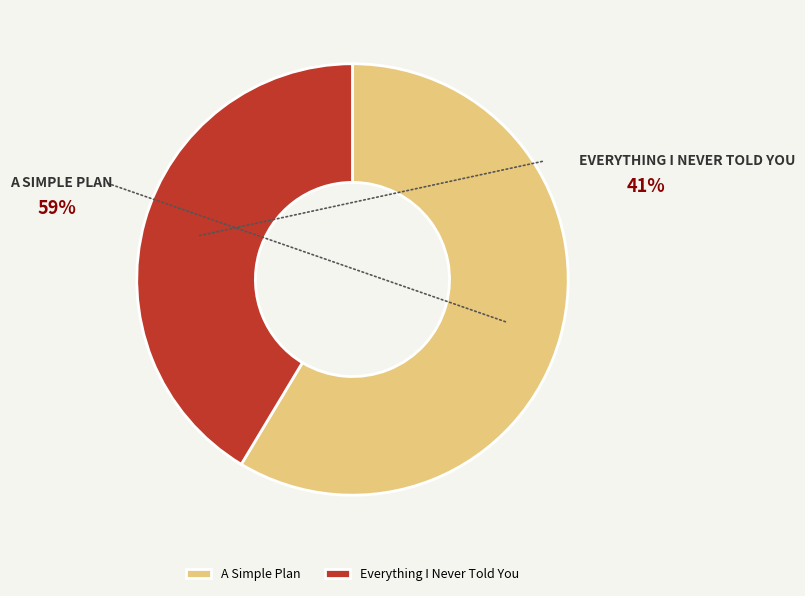

Between Everything I Never Told You and A Simple Plan, which is larger?

A Simple Plan